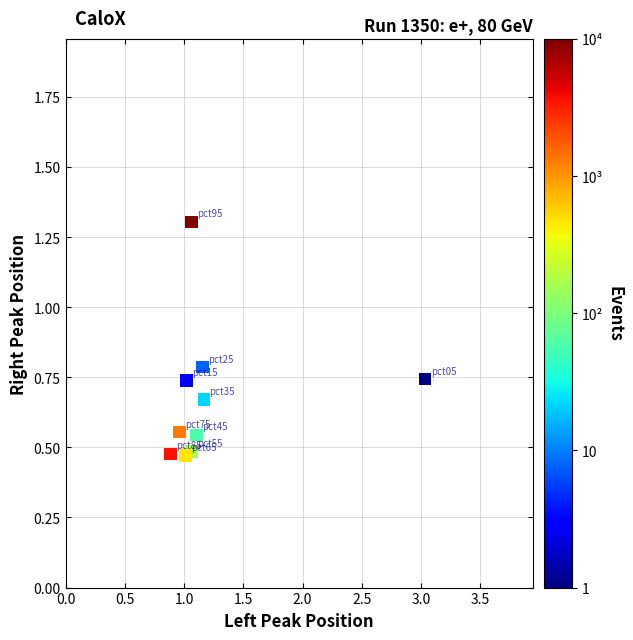

What is the range of Y values (max minus min)?

0.8